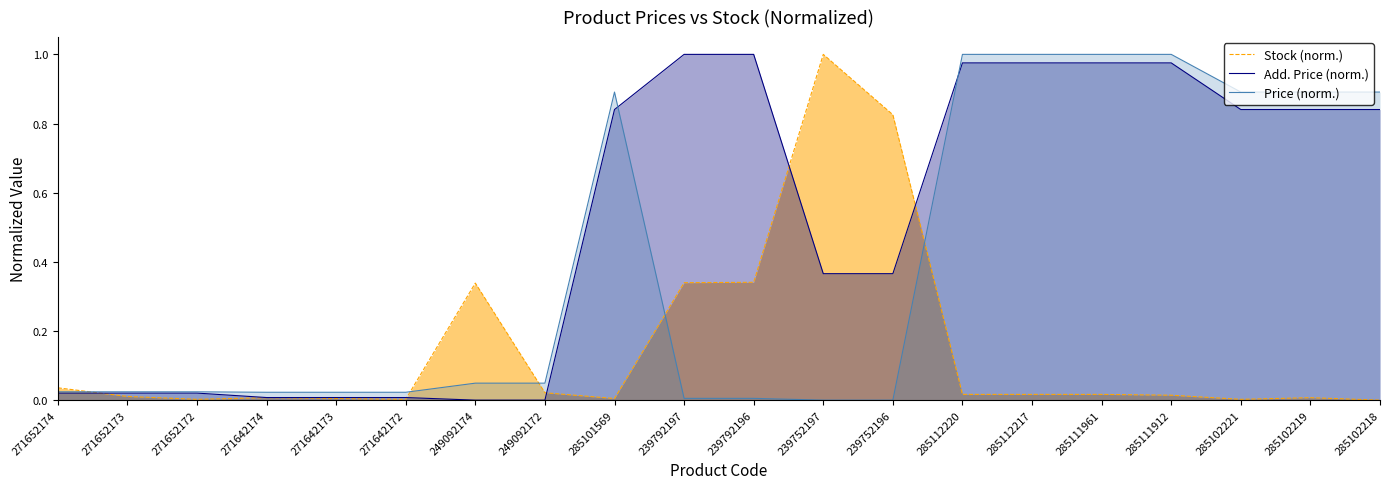

True or false: Add. Price (norm.) and Price (norm.) cross at least once.

True